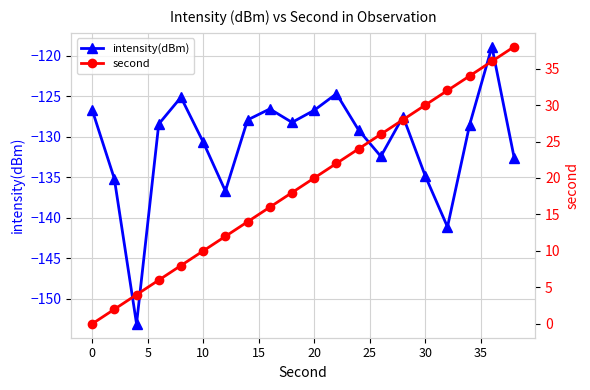

True or false: intensity(dBm) has more than 1 interior local peaks.

True